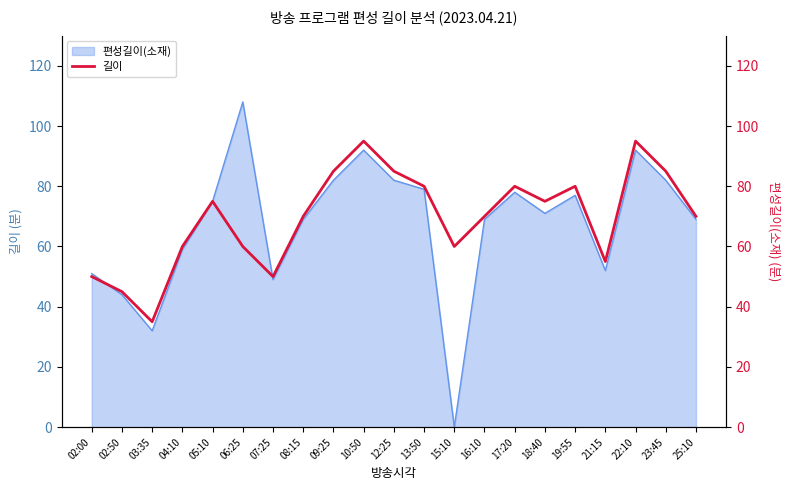

At which label is the value closest to 65?

04:10